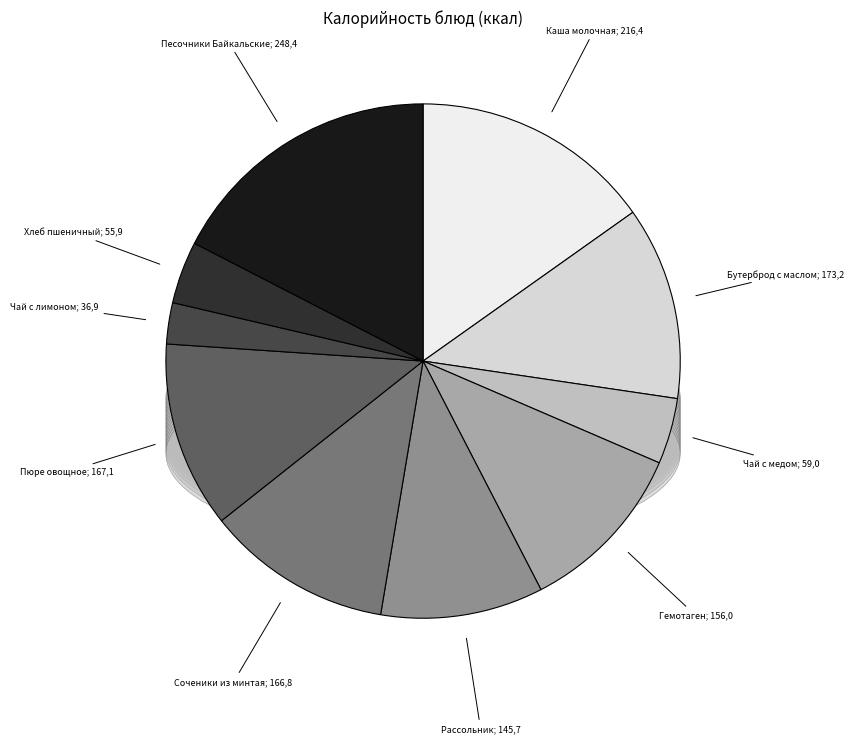

How many slices are in this pie chart?

10